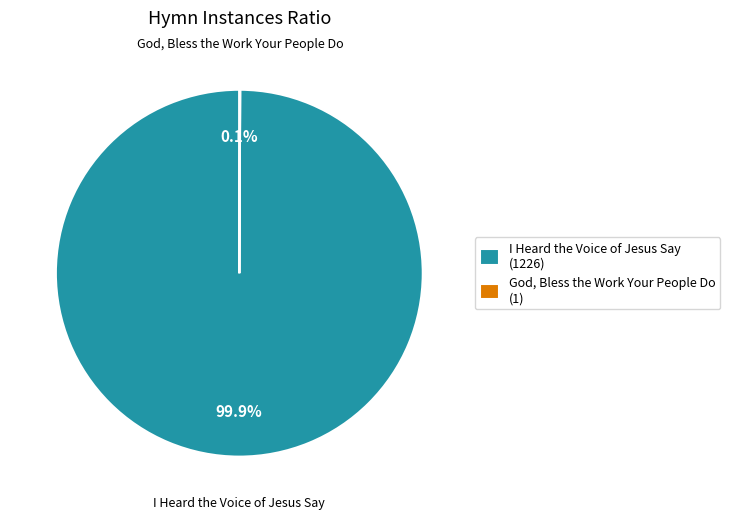

What portion of the pie excludes I Heard the Voice of Jesus Say (1226)?

0.1%